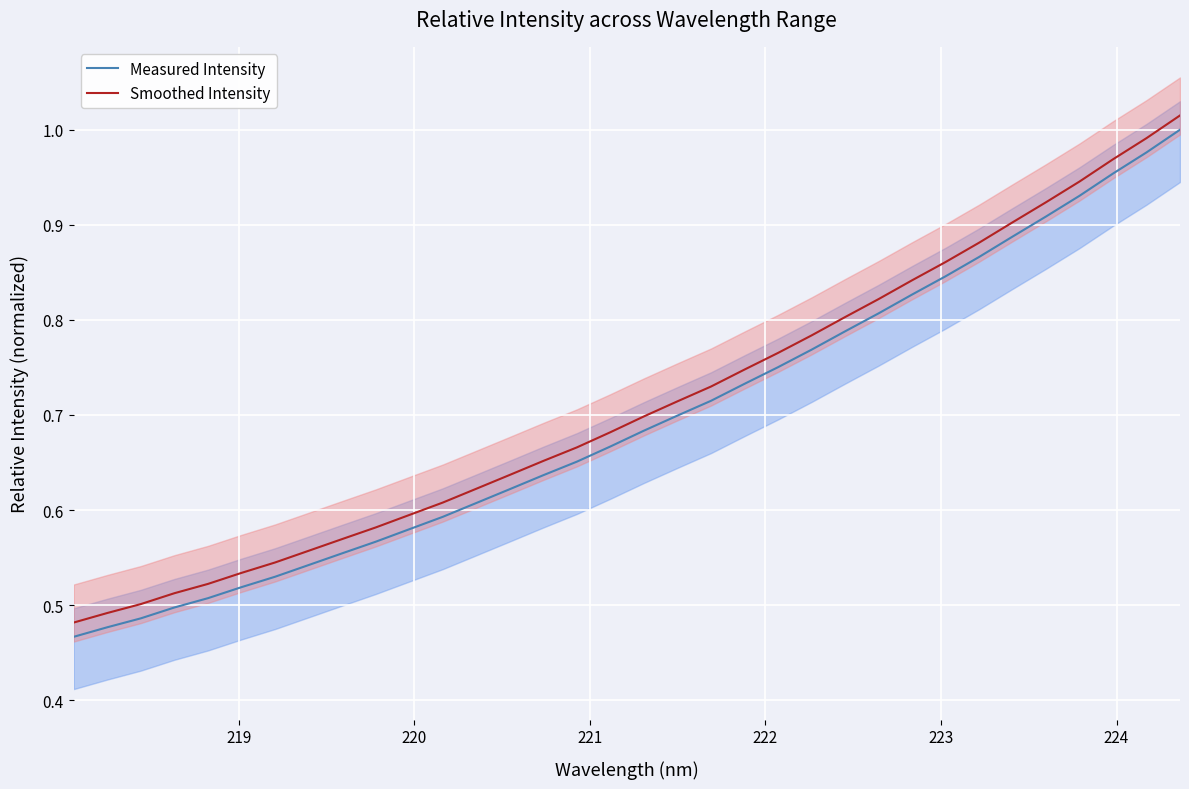

True or false: Measured Intensity and Smoothed Intensity intersect in this chart.

False